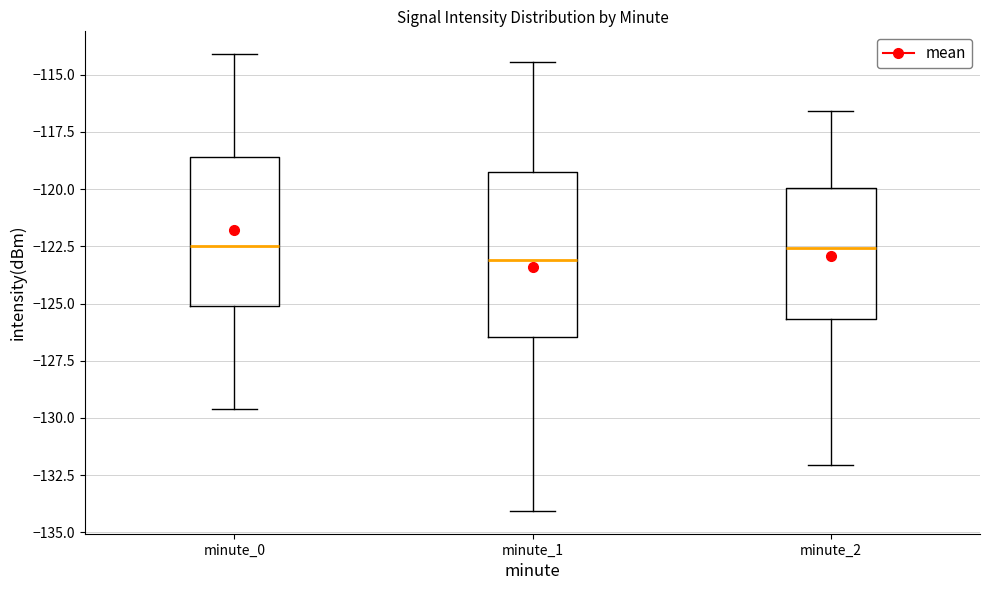

Where does the upper whisker of the box for minute_1 end on the y-axis? The values are not printed on the chart, so give them approximately, as read against the axis.

-114.5